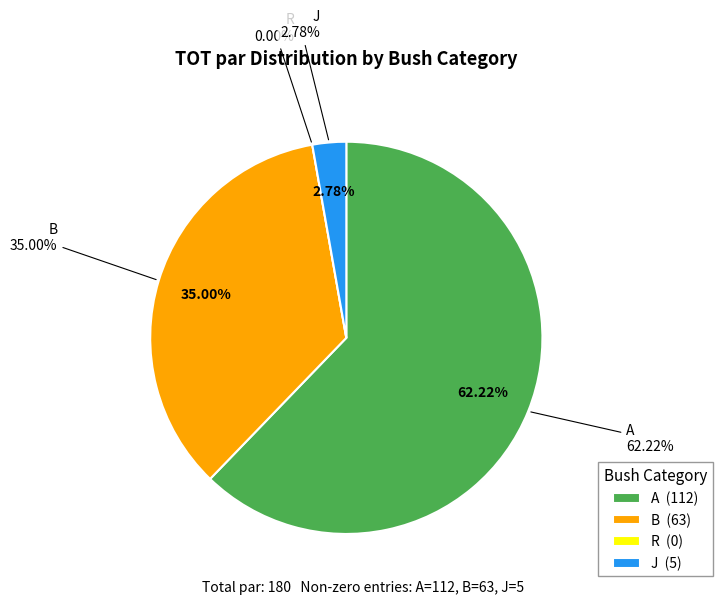

What percentage is the B slice, to the nearest percent?

35%